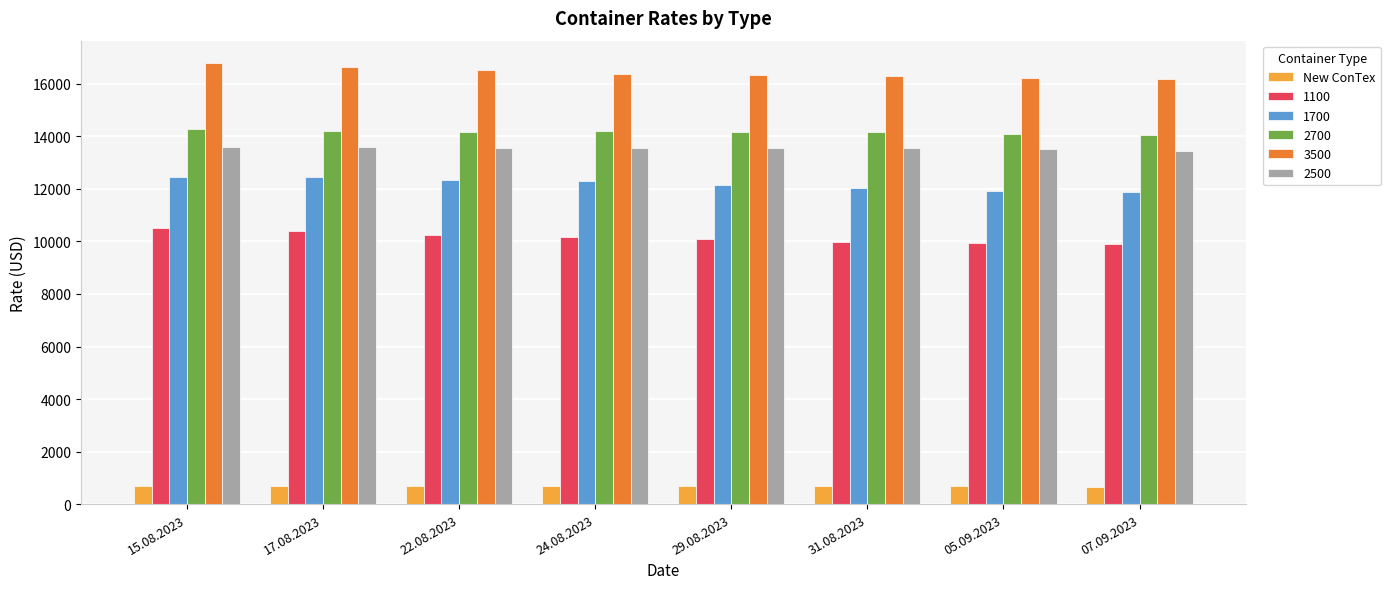

Is it true that 1700 equals 21656 at 29.08.2023?

False